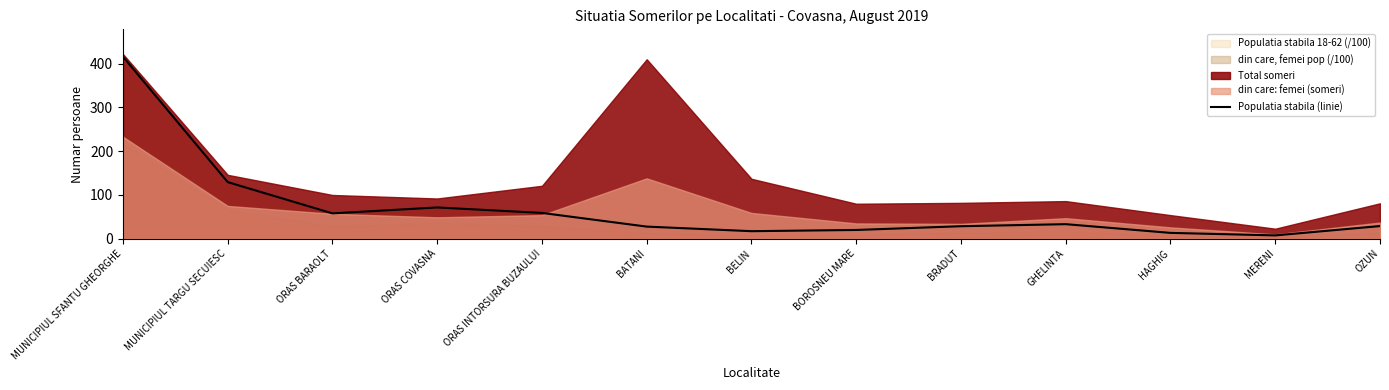

How many points are lower than both their immediate neighbors (excluding endpoints)?

3